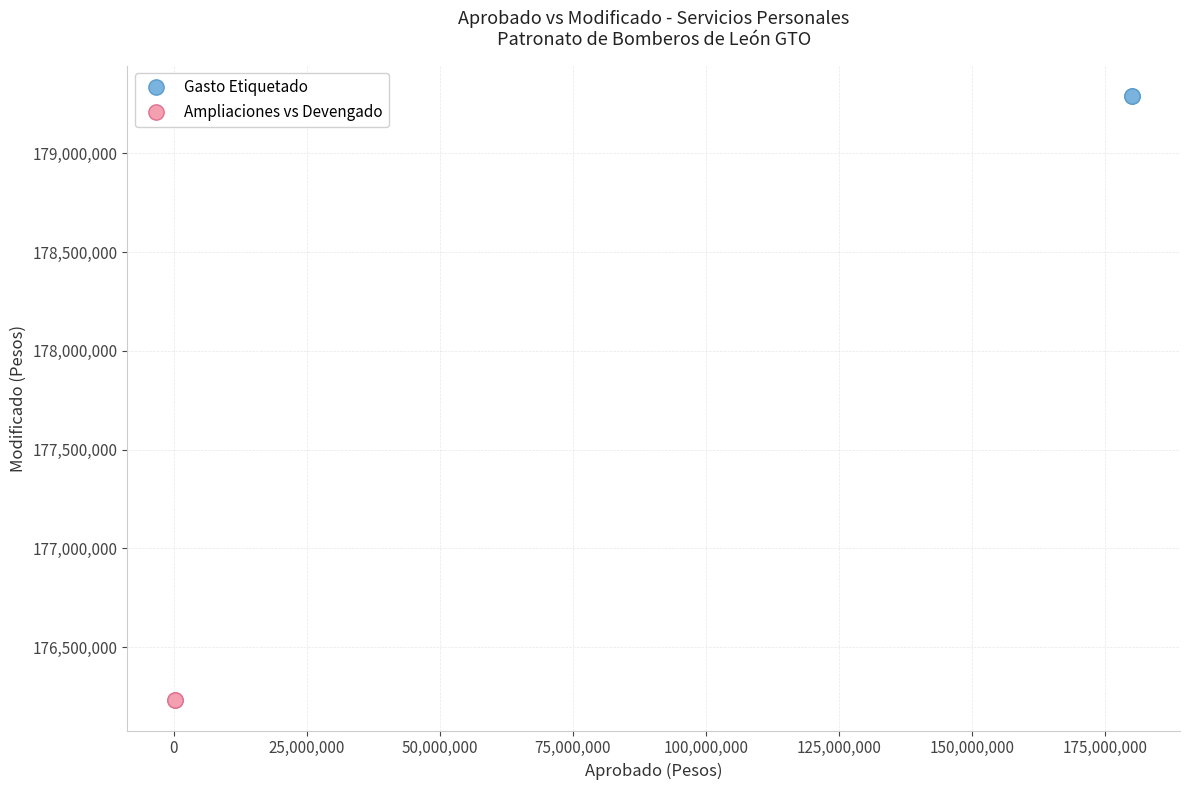

Which series reaches the maximum Y coordinate?

Gasto Etiquetado